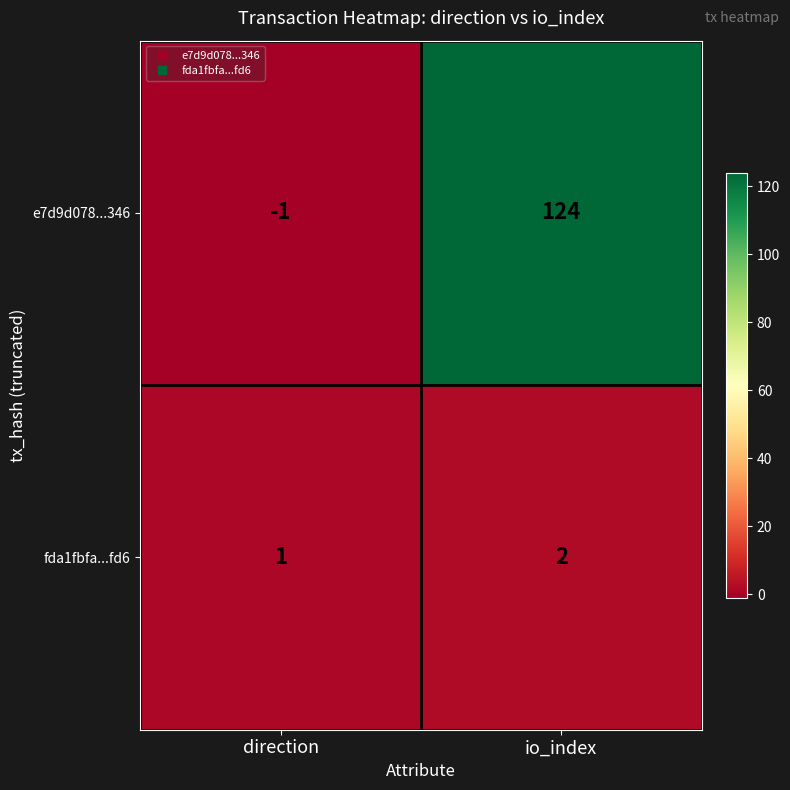

Count the number of data series in this chart.

2